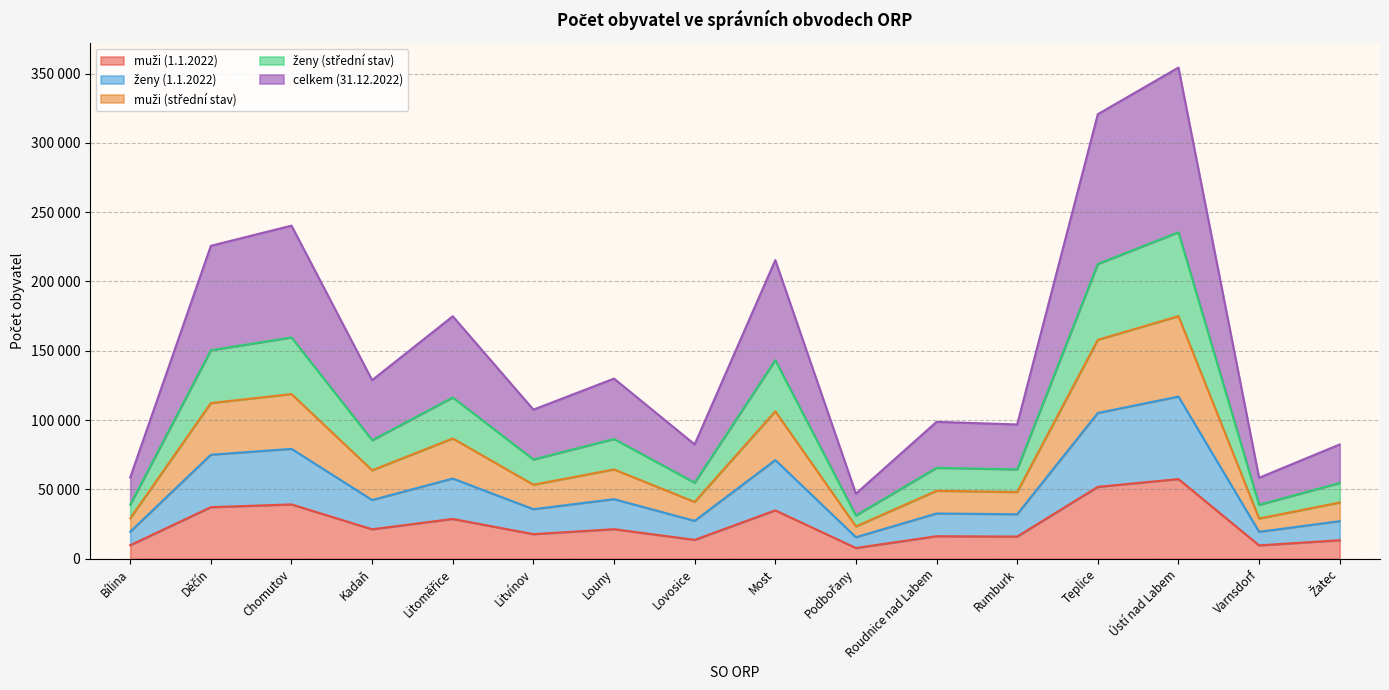

At which category does muži (1.1.2022) reach its first local peak?

Chomutov